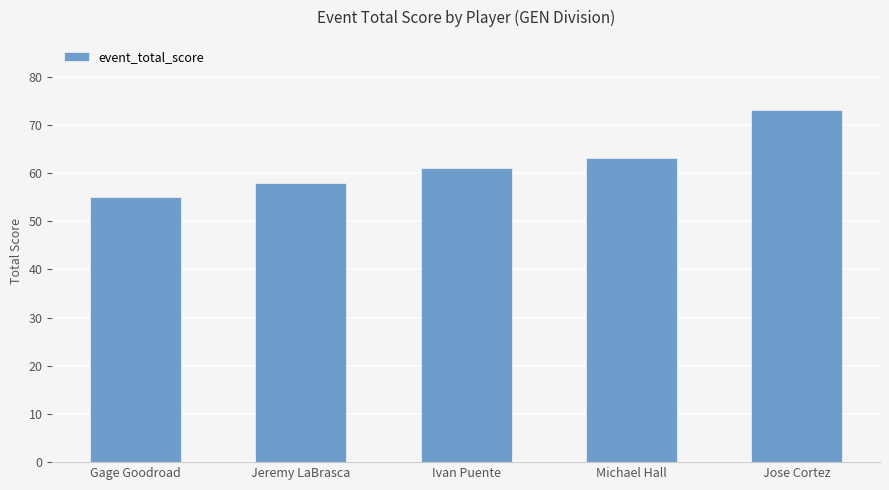

Read the value at Jose Cortez, to the nearest 5.

75